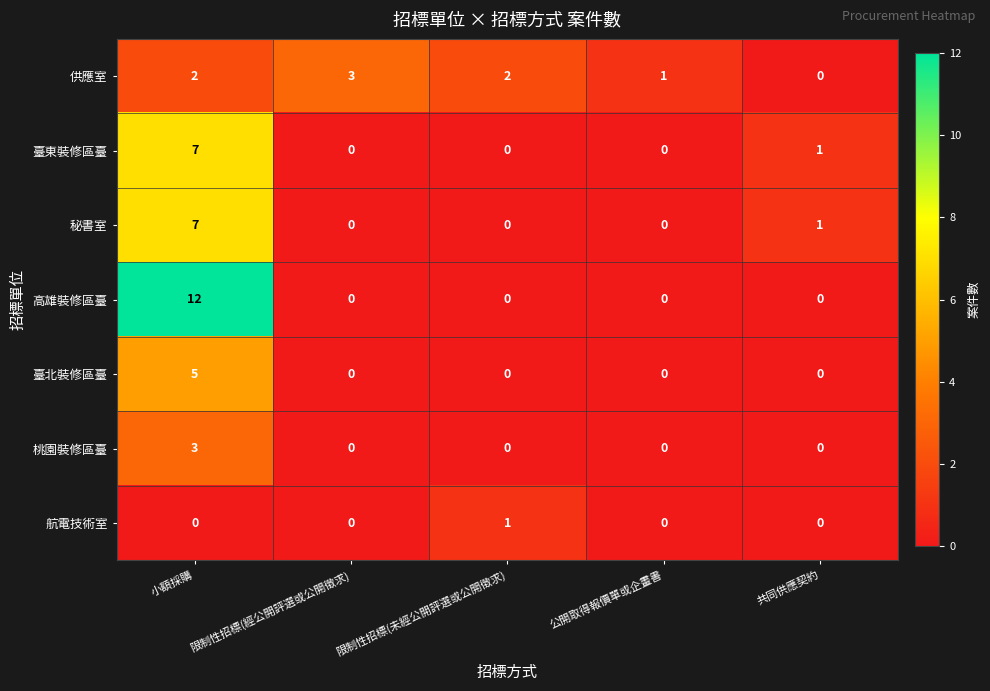

At which category is the sum across all series the highest?

小額採購